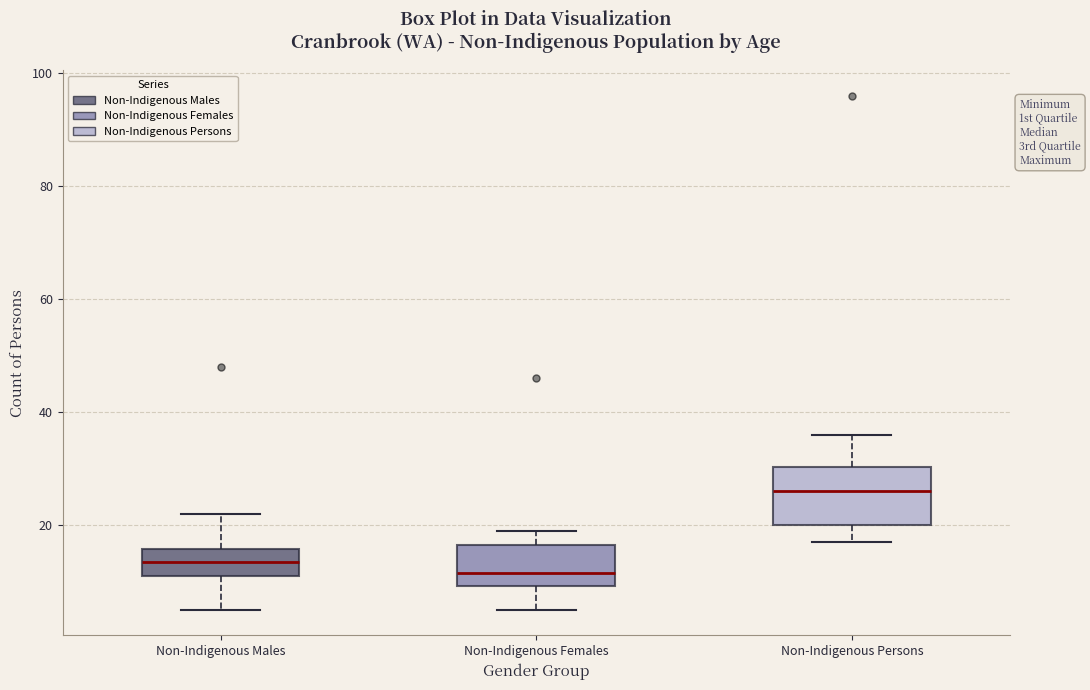

Reading left to right, read every box against the y-axis: the position of its median line, the range the box covers, and the ends of its whiskers. The values are not printed on the chart, so give them approximately, as read against the axis.

Non-Indigenous Males: median 14, box 12 to 16, whiskers 6 to 22
Non-Indigenous Females: median 12, box 10 to 16, whiskers 6 to 20
Non-Indigenous Persons: median 26, box 20 to 30, whiskers 18 to 36